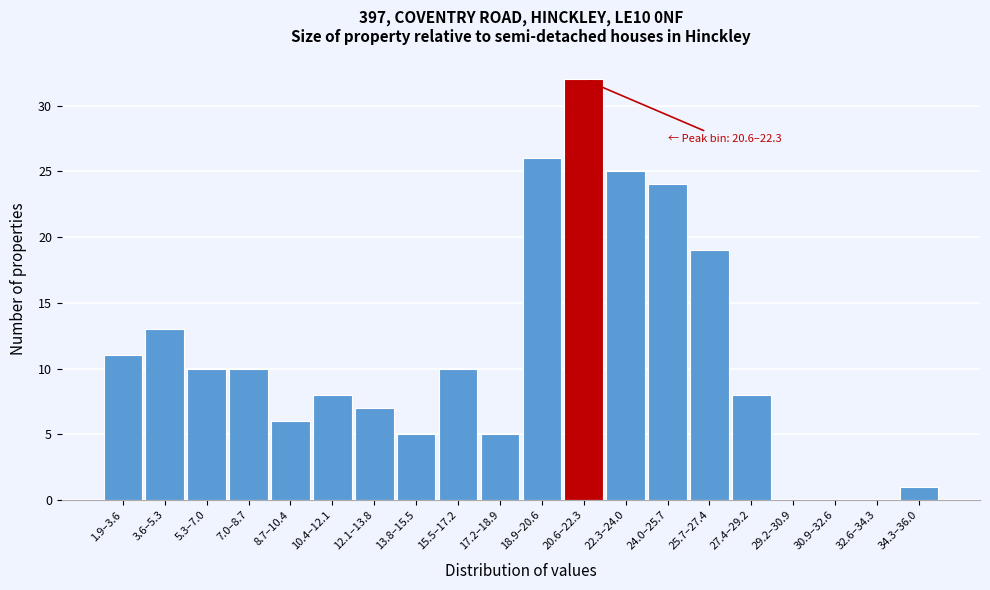

Reading left to right, list all the values displayed in this chart.

1.9–3.6=11	3.6–5.3=13	5.3–7.0=10	7.0–8.7=10	8.7–10.4=6	10.4–12.1=8	12.1–13.8=7	13.8–15.5=5	15.5–17.2=10	17.2–18.9=5	18.9–20.6=26	20.6–22.3=32	22.3–24.0=25	24.0–25.7=24	25.7–27.4=19	27.4–29.2=8	29.2–30.9=0	30.9–32.6=0	32.6–34.3=0	34.3–36.0=1